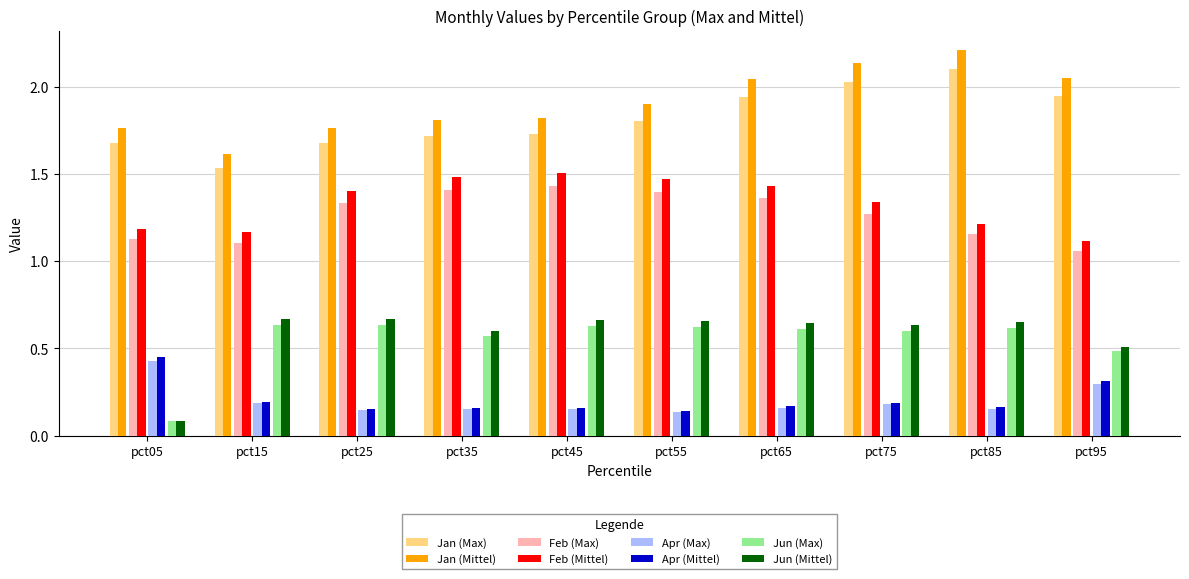

Which series has the largest total across all categories?

Jan (Mittel)